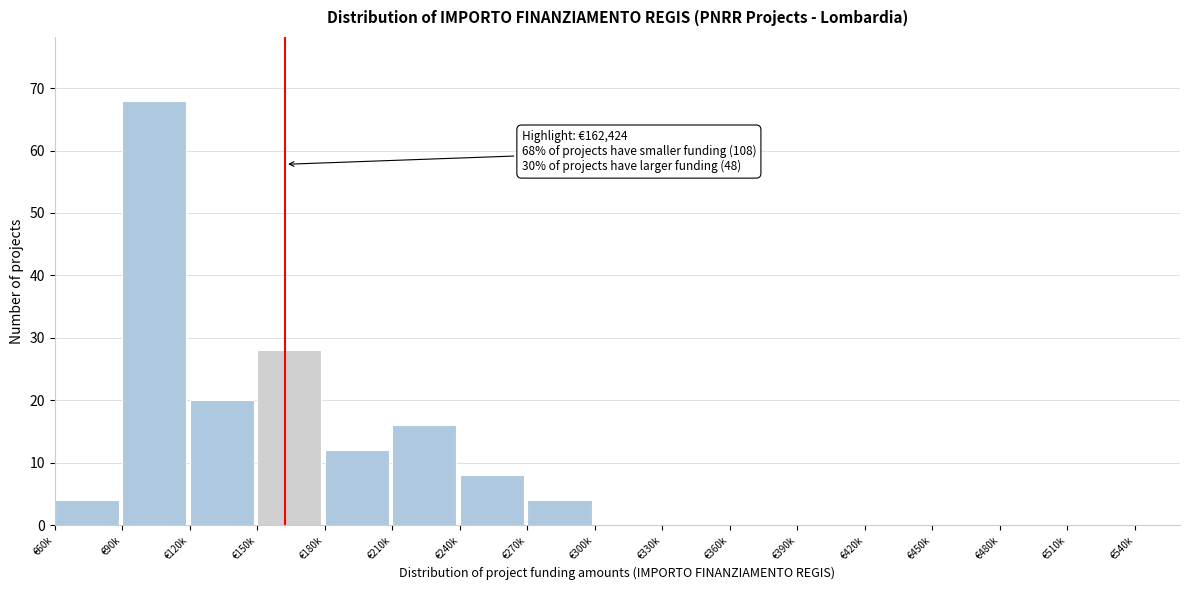

Reading left to right, extract all data points from this chart.

€60k=4	€90k=68	€120k=20	€150k=28	€180k=12	€210k=16	€240k=8	€270k=4	€300k=0	€330k=0	€360k=0	€390k=0	€420k=0	€450k=0	€480k=0	€510k=0	€540k=0